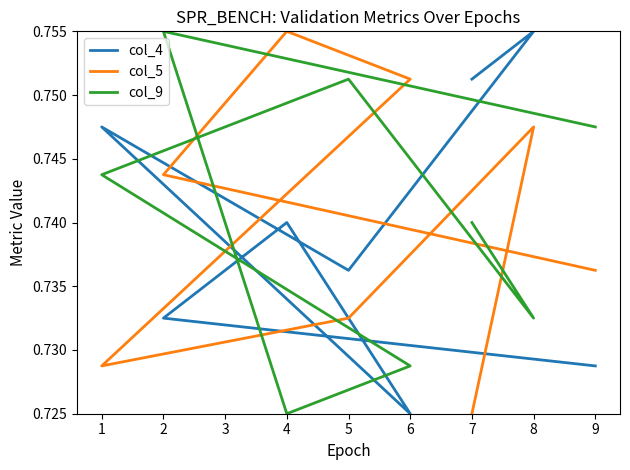

How many lines are shown in the chart?

3